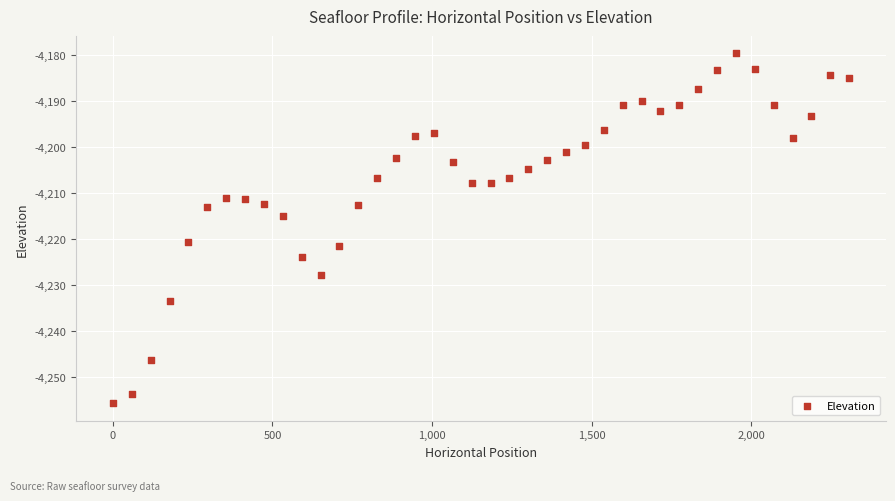

What Y value in the scatter plot is closest to -4217?

-4215.1